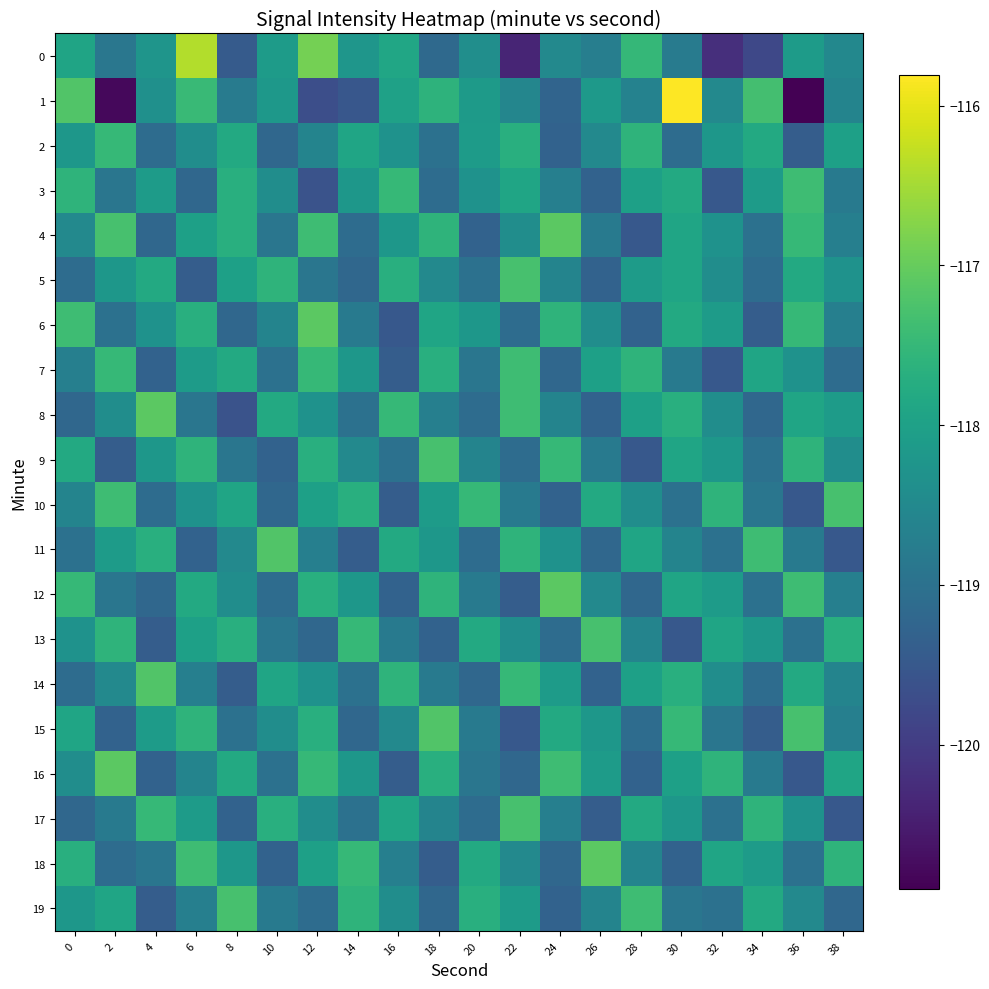

Which series changed the most between 0 and 16?

6